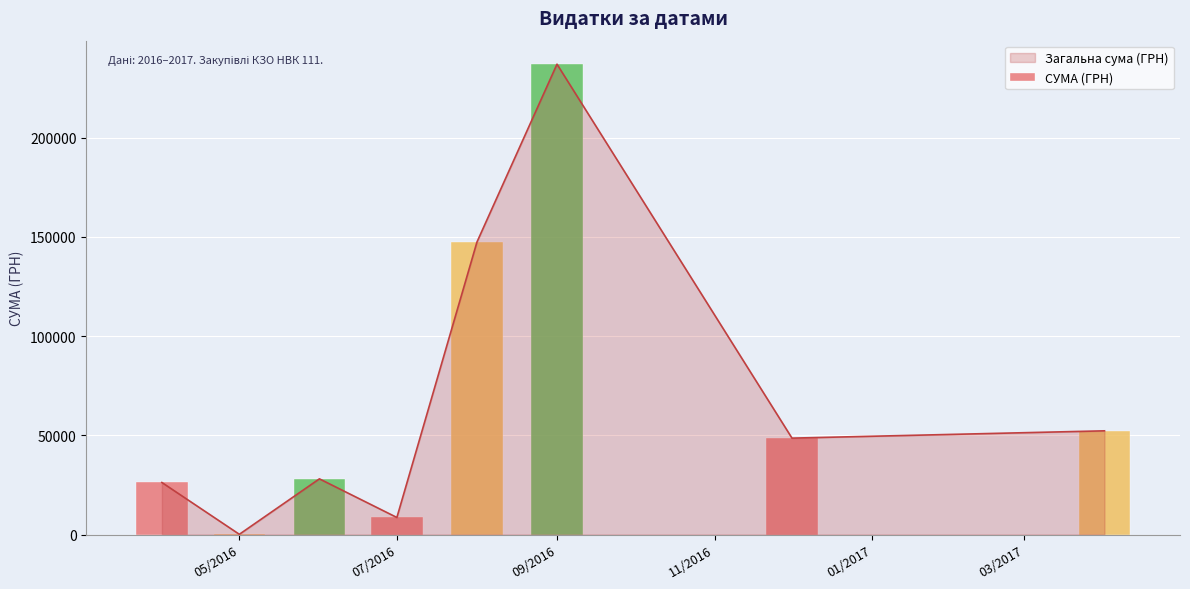

At which label does Загальна сума (ГРН) reach its peak?

09/2016